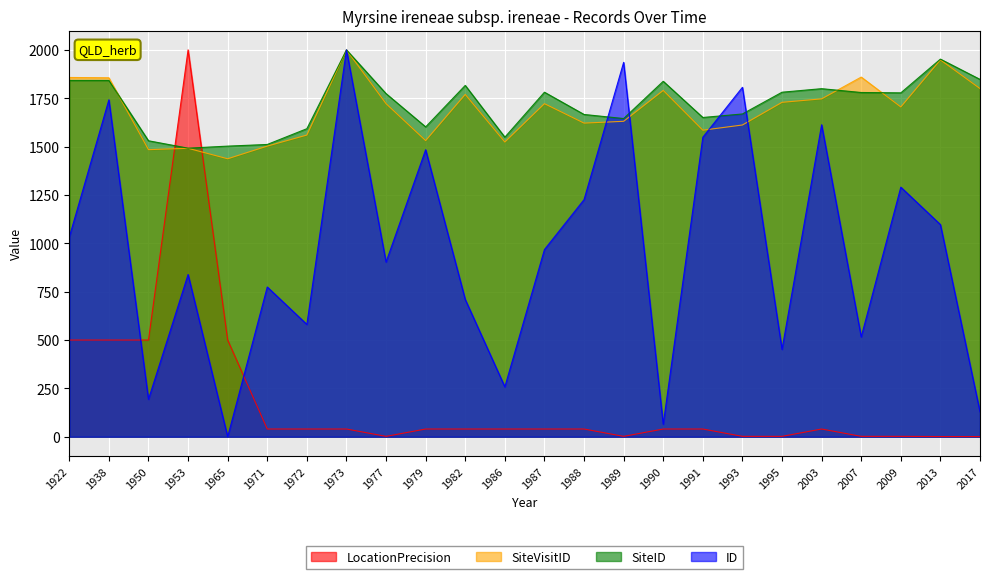

Count the number of data series in this chart.

4